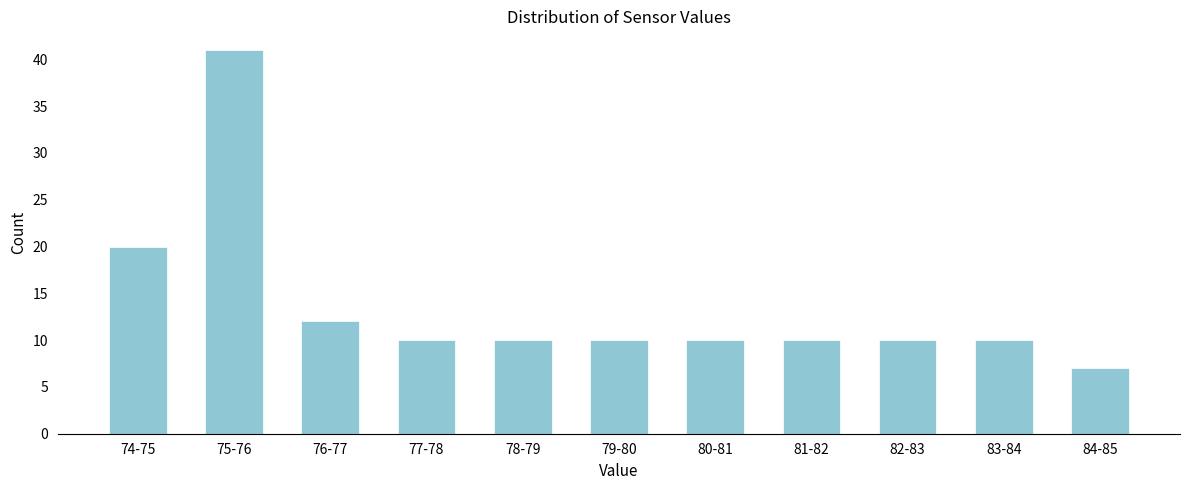

Reading left to right, what are all the values shown in this chart?

20	41	12	10	10	10	10	10	10	10	7